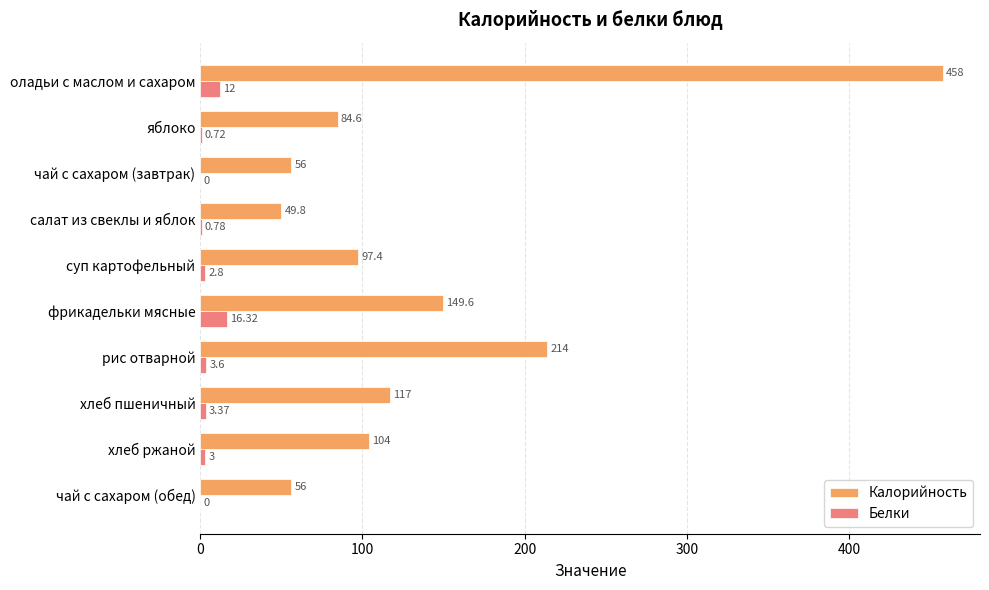

Which category has the highest value in the Калорийность series?

оладьи с маслом и сахаром